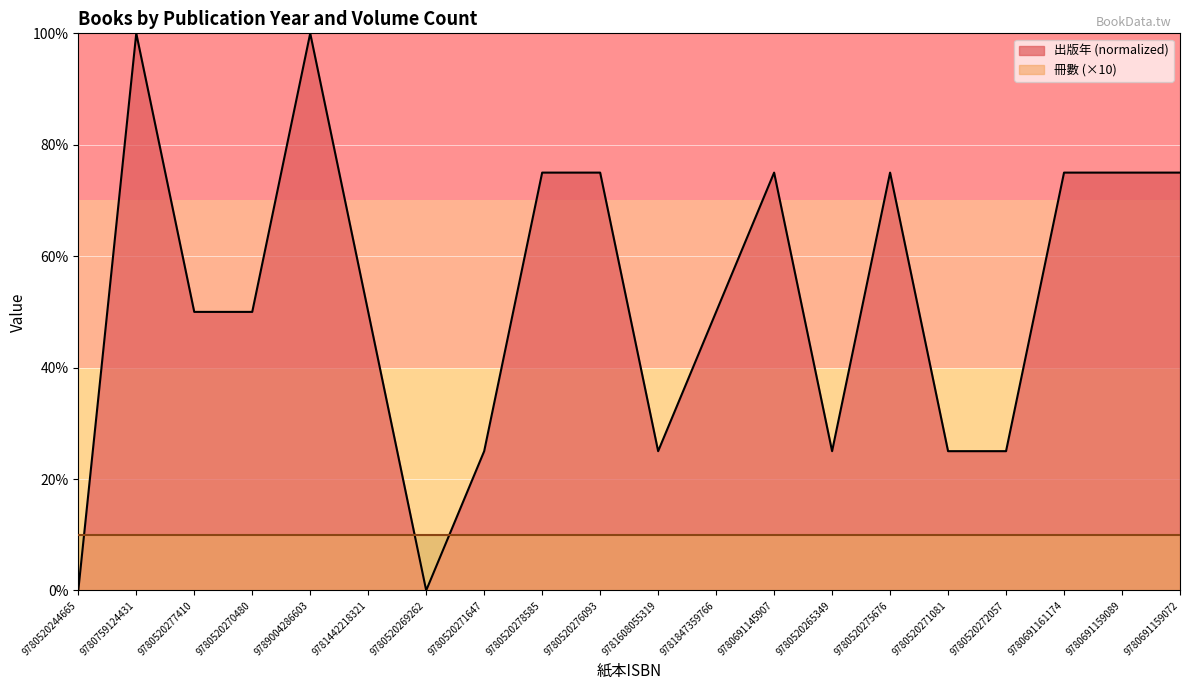

How many values are below 50?

7